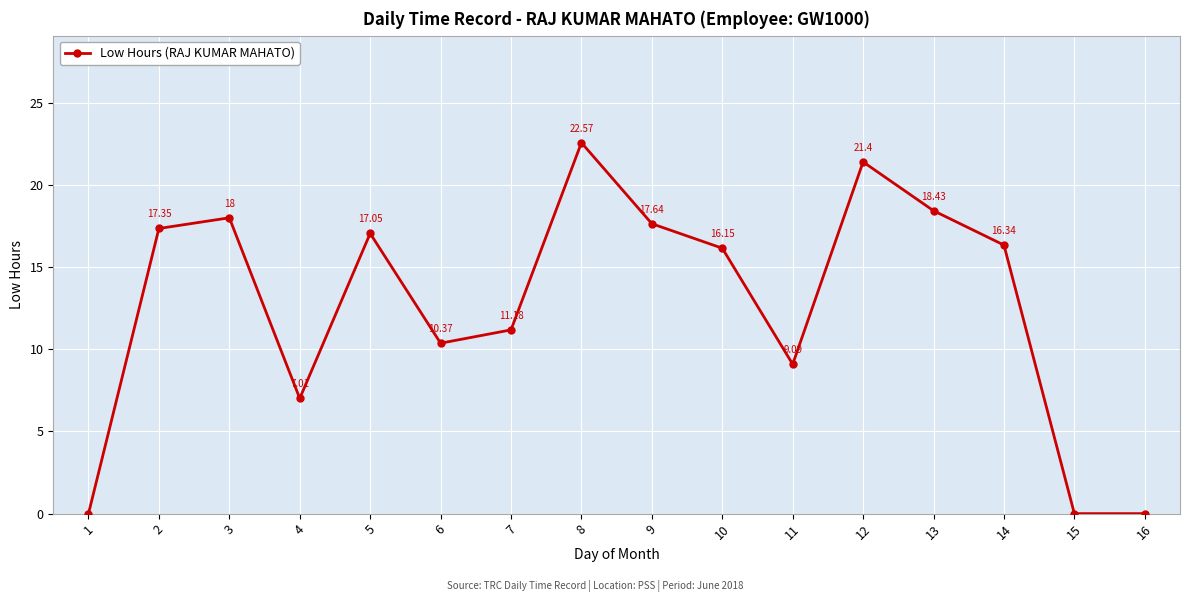

What is the average value?

12.7